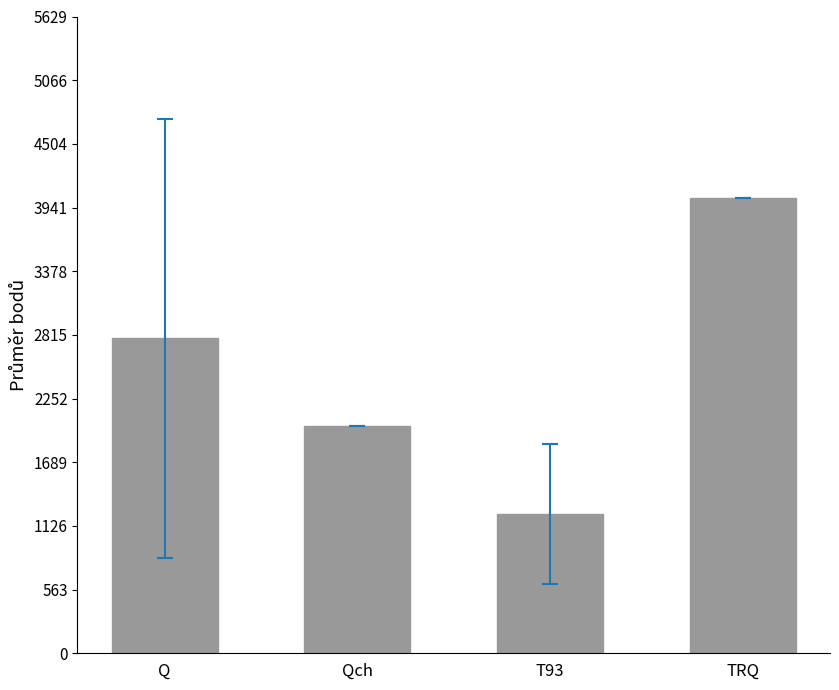

Reading left to right, what are all the values shown in this chart?

Q=2787.1	Qch=2010.0	T93=1230.7	TRQ=4021.0